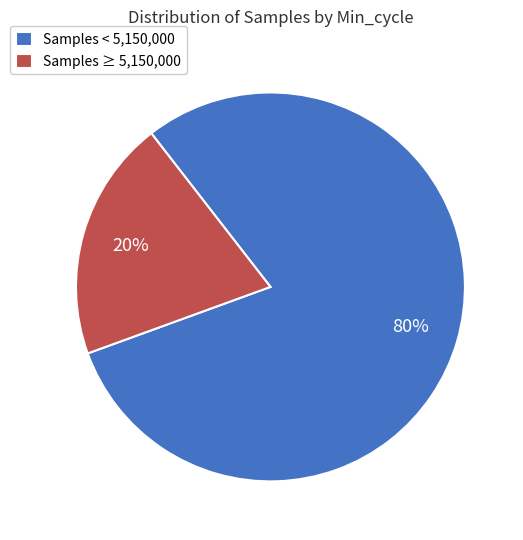

Combined, do Samples ≥ 5,150,000 and Samples < 5,150,000 account for over 50%?

Yes